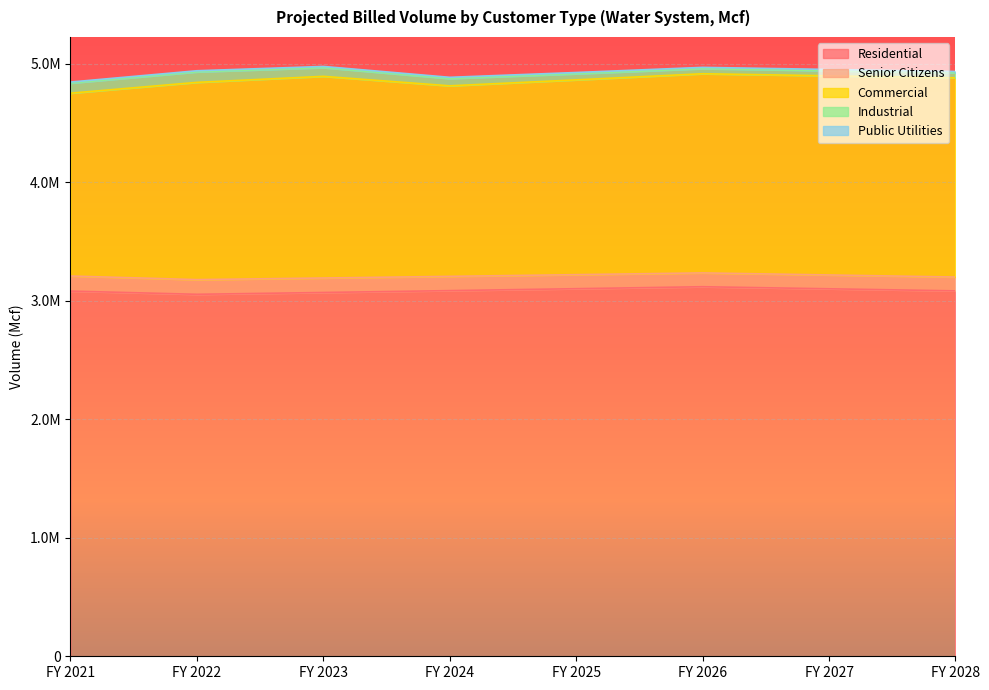

Read the Public Utilities value at FY 2021.

9274.9